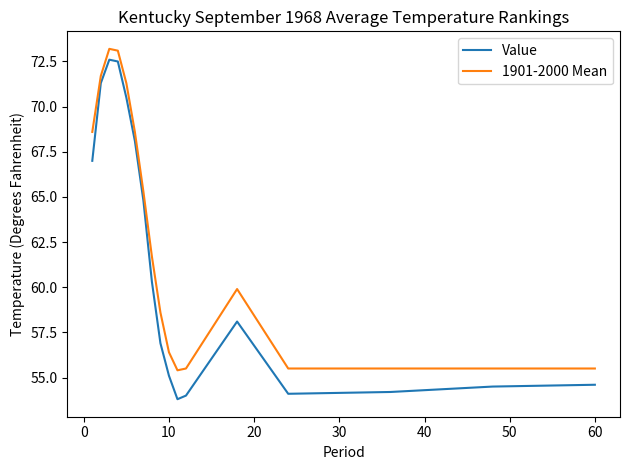

At how many categories does at least one series exceed 71?

4